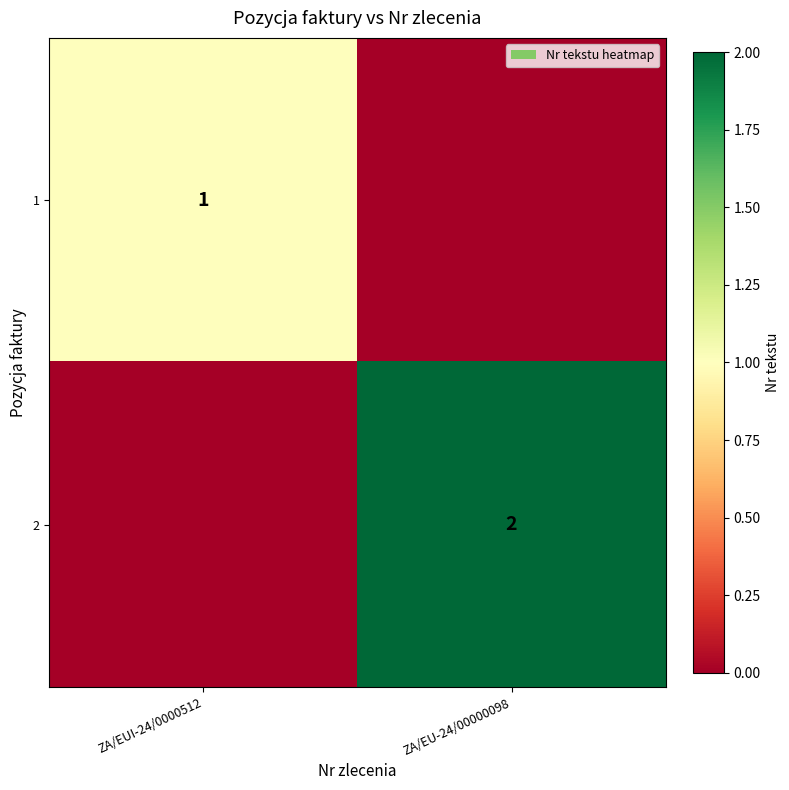

The value of 2 at ZA/EU-24/00000098 is 2. True or false?

True